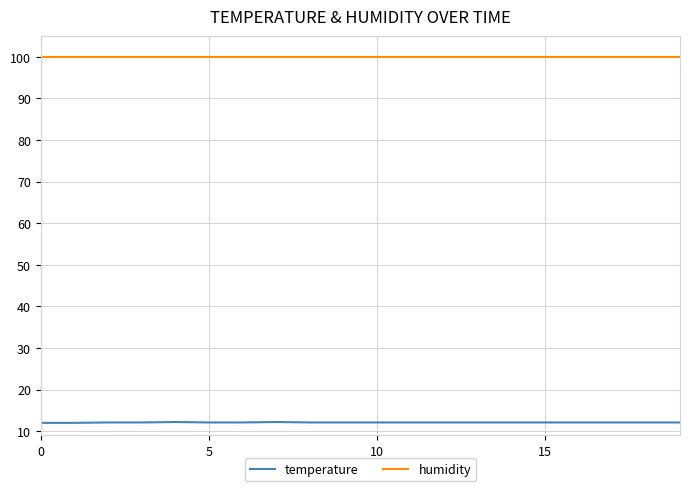

What is the minimum value shown in the chart?

12.0